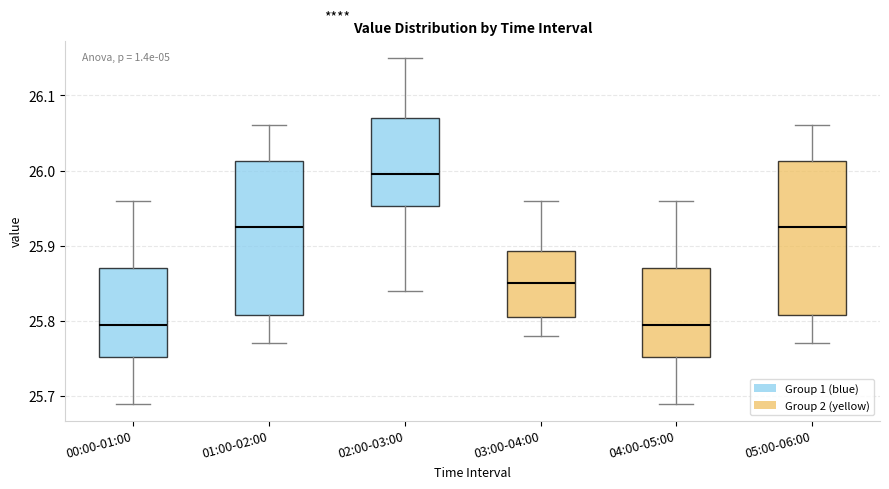

Reading left to right, read every box against the y-axis: the position of its median line, the range the box covers, and the ends of its whiskers. The values are not printed on the chart, so give them approximately, as read against the axis.

00:00-01:00: median 25.80, box 25.75 to 25.87, whiskers 25.69 to 25.96
01:00-02:00: median 25.93, box 25.81 to 26.01, whiskers 25.77 to 26.06
02:00-03:00: median 26.00, box 25.95 to 26.07, whiskers 25.84 to 26.15
03:00-04:00: median 25.85, box 25.81 to 25.89, whiskers 25.78 to 25.96
04:00-05:00: median 25.80, box 25.75 to 25.87, whiskers 25.69 to 25.96
05:00-06:00: median 25.93, box 25.81 to 26.01, whiskers 25.77 to 26.06